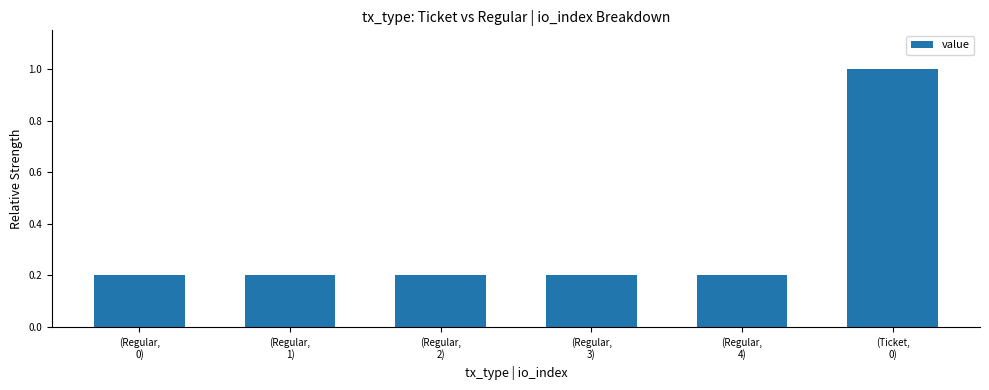

What is the greatest value displayed?

1.0